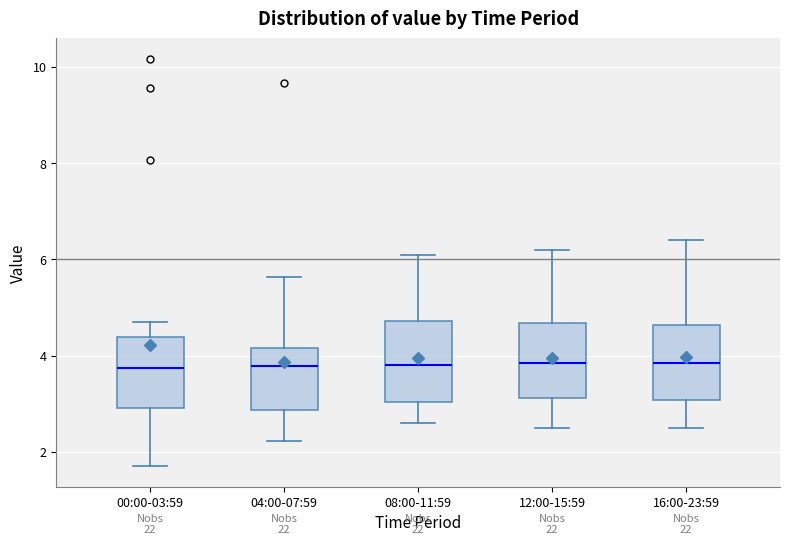

Reading left to right, read every box against the y-axis: the position of its median line, the range the box covers, and the ends of its whiskers. The values are not printed on the chart, so give them approximately, as read against the axis.

00:00-03:59: median 3.8, box 3.0 to 4.4, whiskers 1.8 to 4.8
04:00-07:59: median 3.8, box 2.8 to 4.2, whiskers 2.2 to 5.6
08:00-11:59: median 3.8, box 3.0 to 4.8, whiskers 2.6 to 6.2
12:00-15:59: median 3.8, box 3.2 to 4.6, whiskers 2.6 to 6.2
16:00-23:59: median 3.8, box 3.0 to 4.6, whiskers 2.6 to 6.4